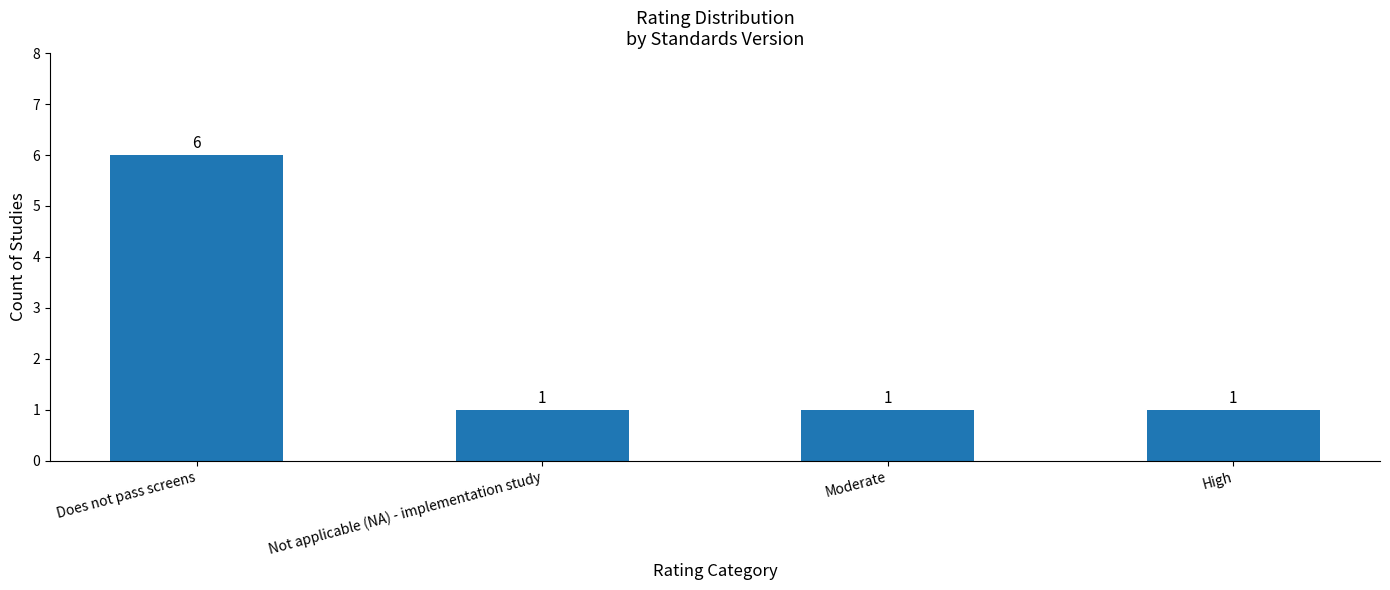

What is the maximum value shown in the chart?

6